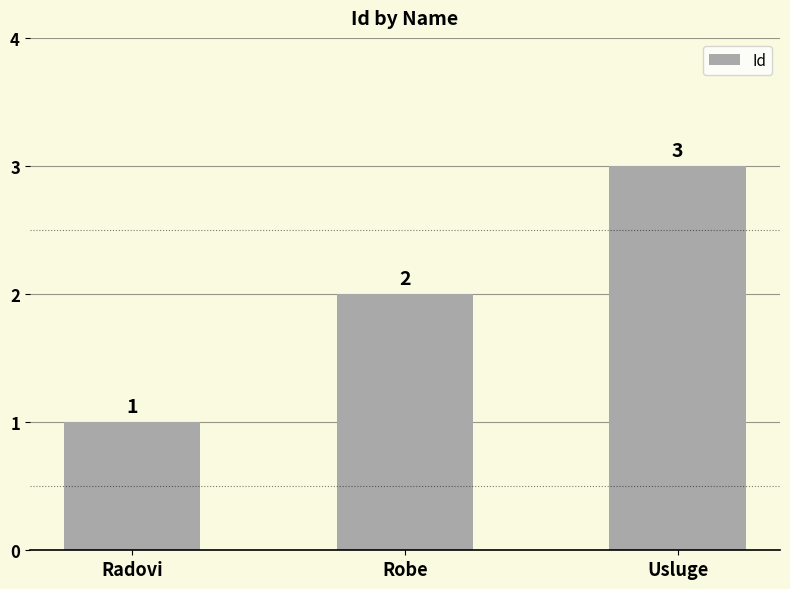

The chart shows a value of 1 at Usluge. True or false?

False